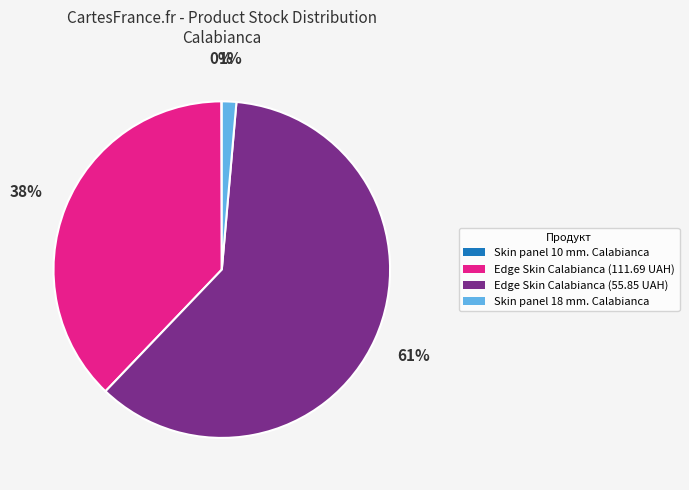

Which category has the biggest portion of the pie?

Edge Skin Calabianca (55.85 UAH)